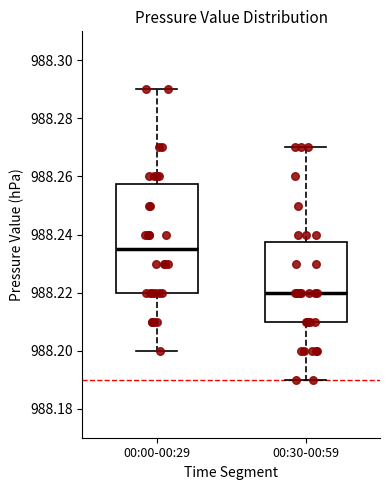

Which box's median line is the highest?

00:00-00:29